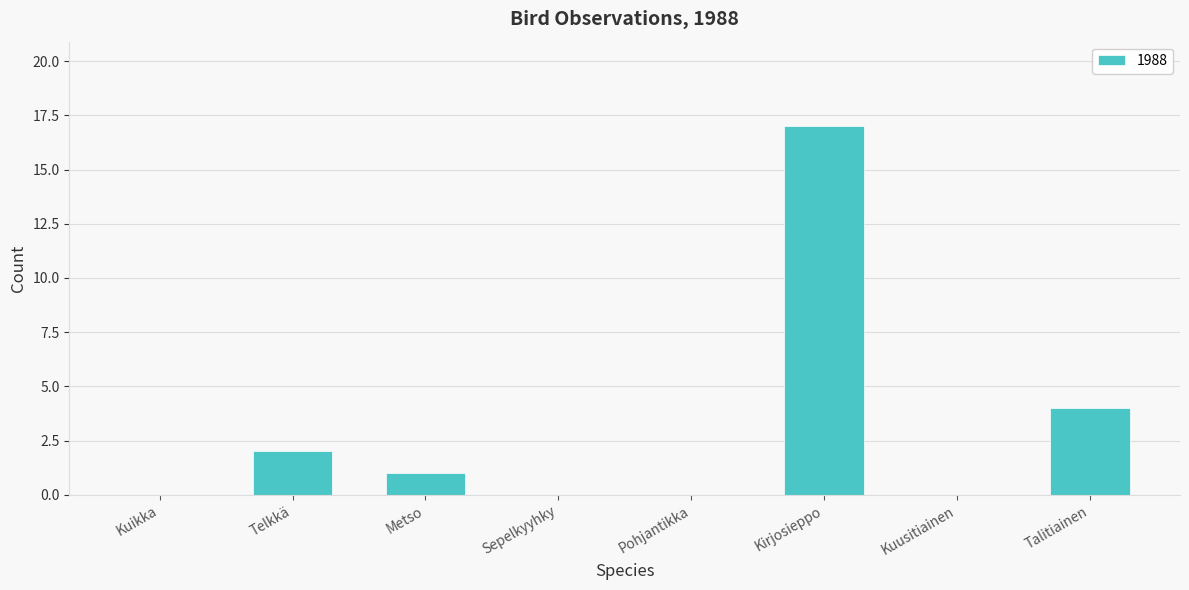

What is the sum of all values?

24